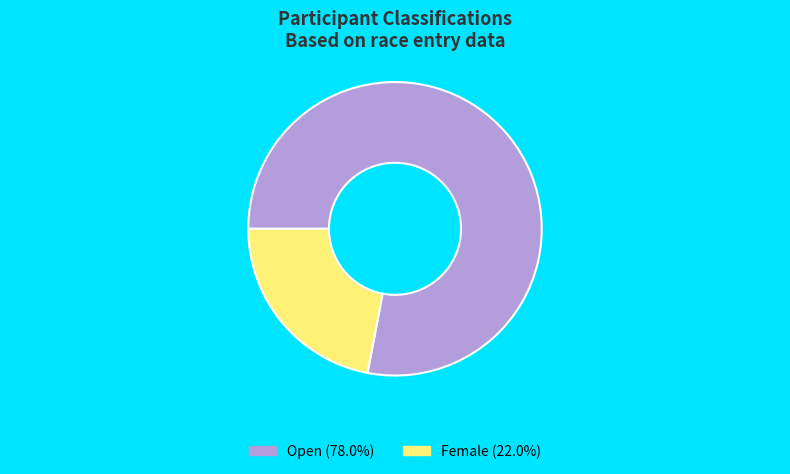

What is the ratio of the value at Open to the value at Female?

3.5